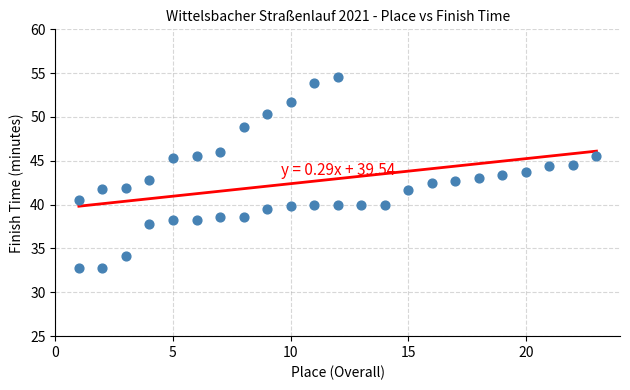

What is the range of X values (max minus min)?

22.0